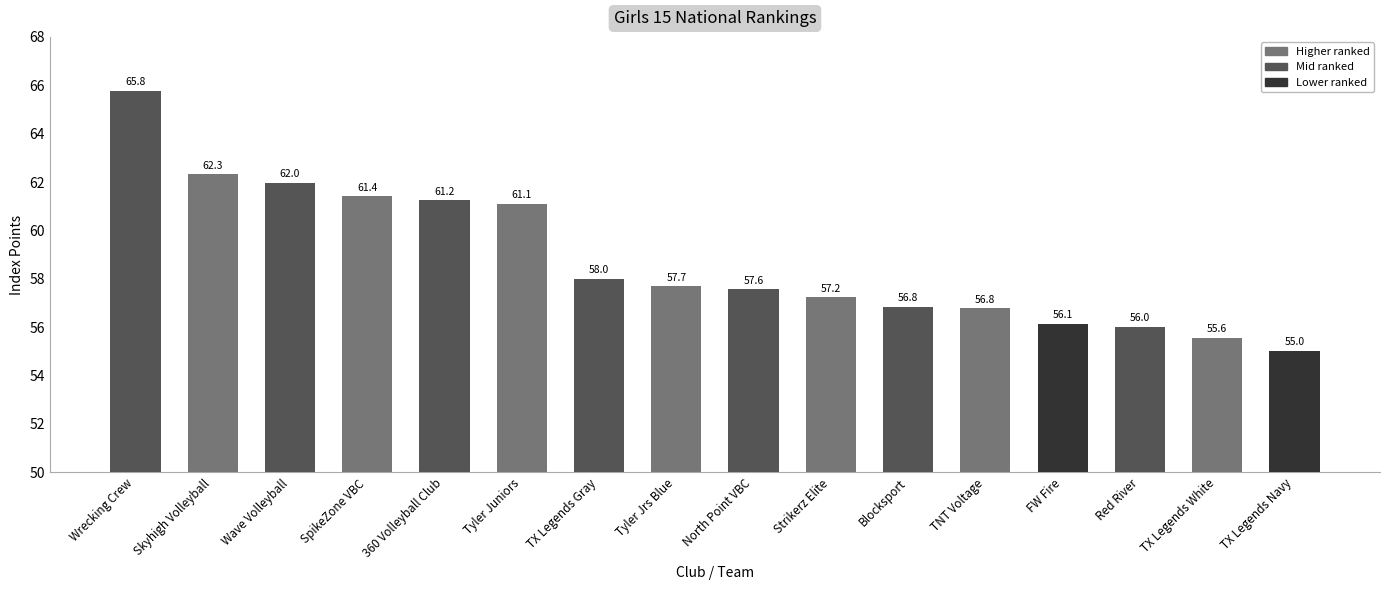

What is the greatest value displayed?

65.8